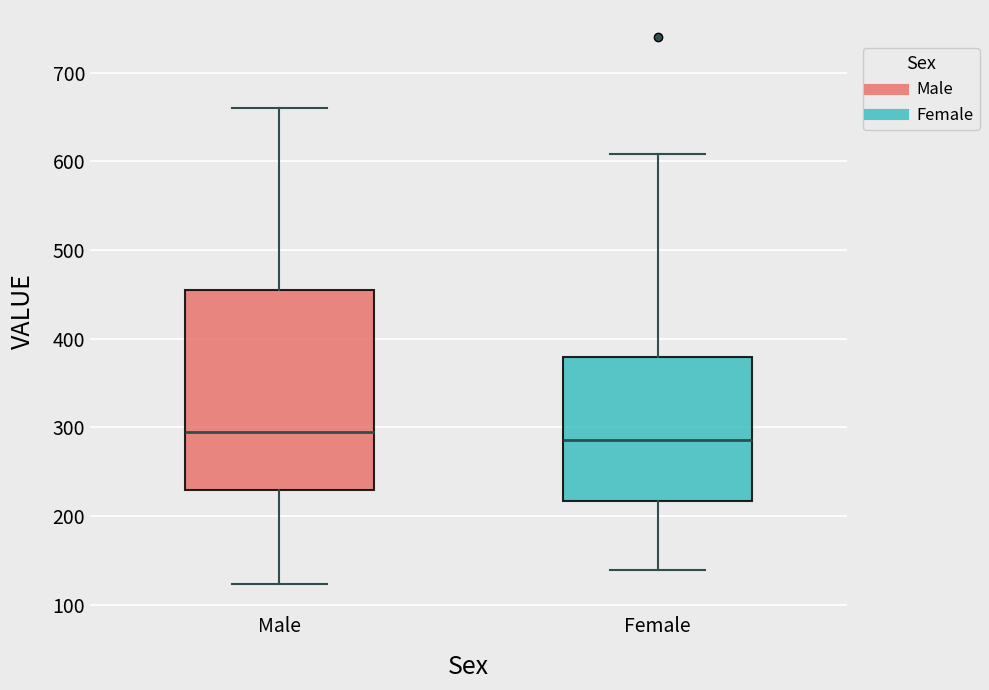

Reading left to right, transcribe this box plot: for each box, give where its median line is, the range the box spans, and where its two whiskers end, as read against the y-axis. The values are not printed on the chart, so give them approximately, as read against the axis.

Male: median 300, box 230 to 450, whiskers 120 to 660
Female: median 290, box 220 to 380, whiskers 140 to 610